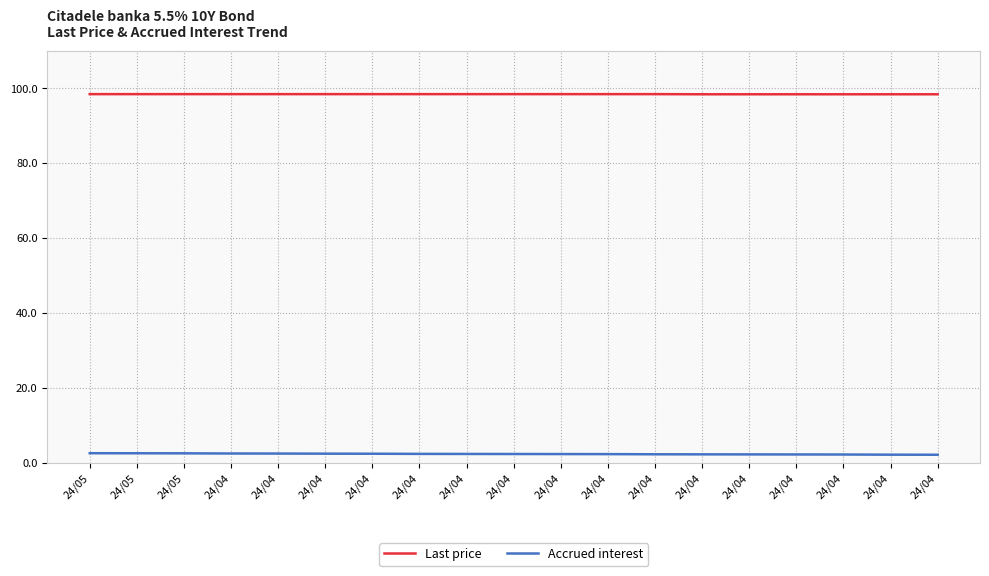

Which series has the largest range (max minus min)?

Accrued interest